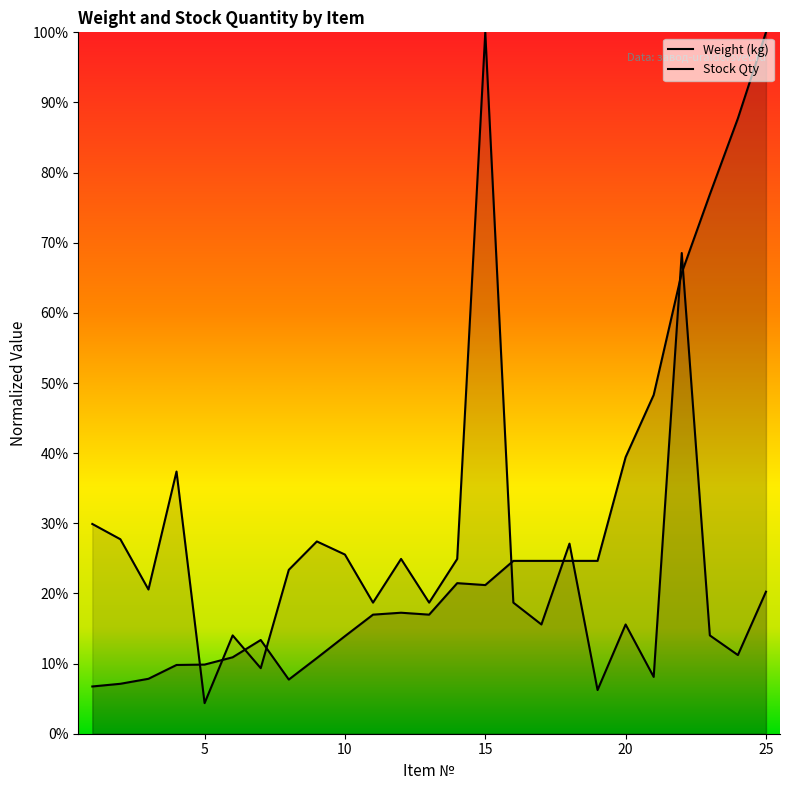

What is the sum of all Weight (kg) values?

708.5